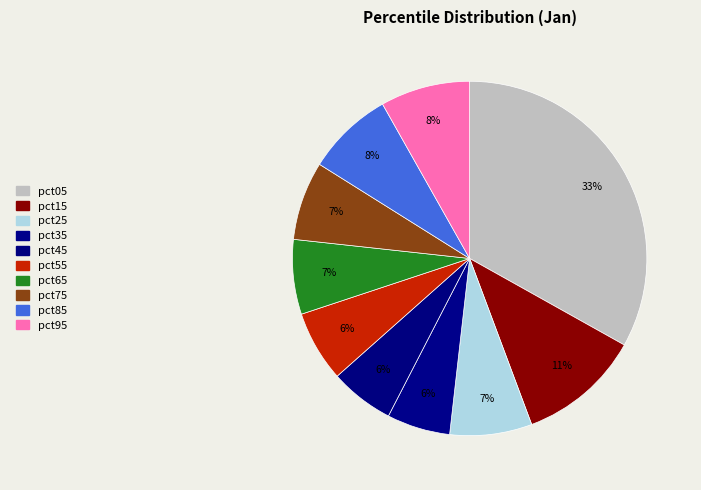

Is it true that pct65 is 7% of the pie?

True